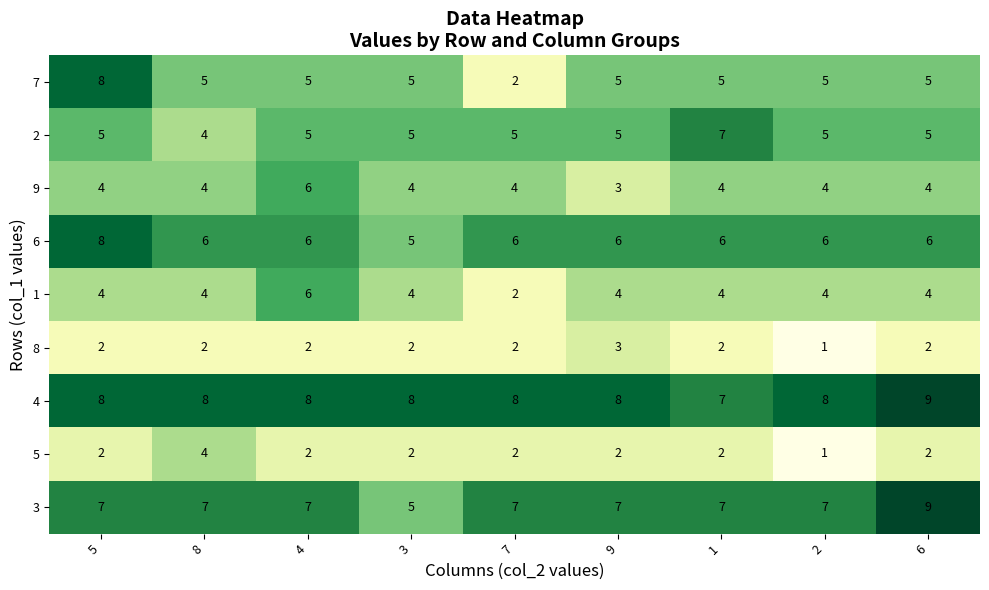

How many 6 values are between 6 and 7?

7